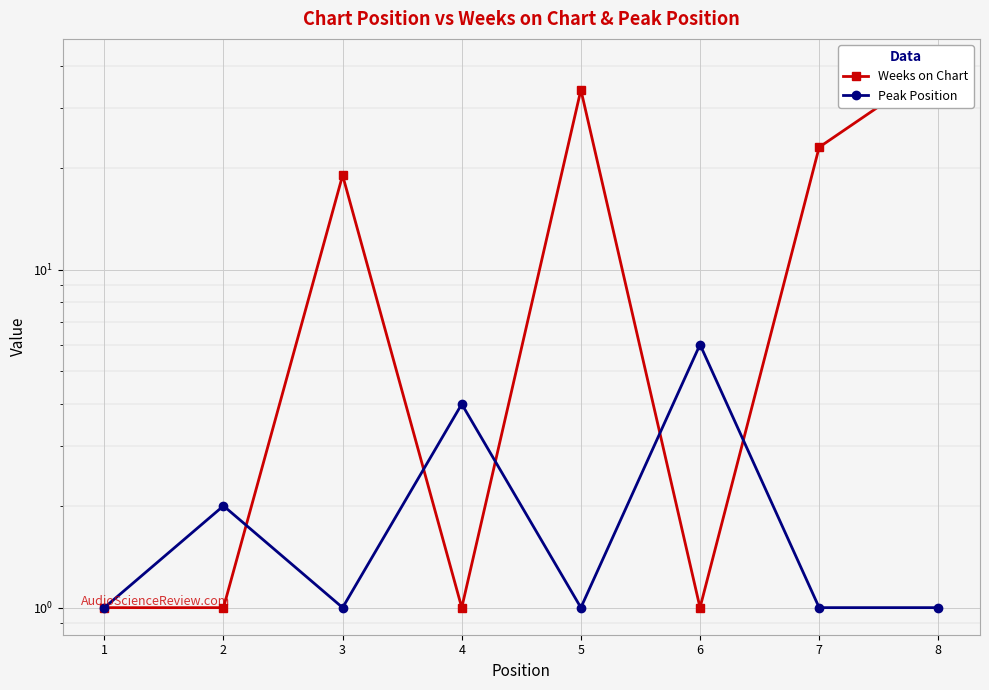

At how many categories does at least one series exceed 30?

2